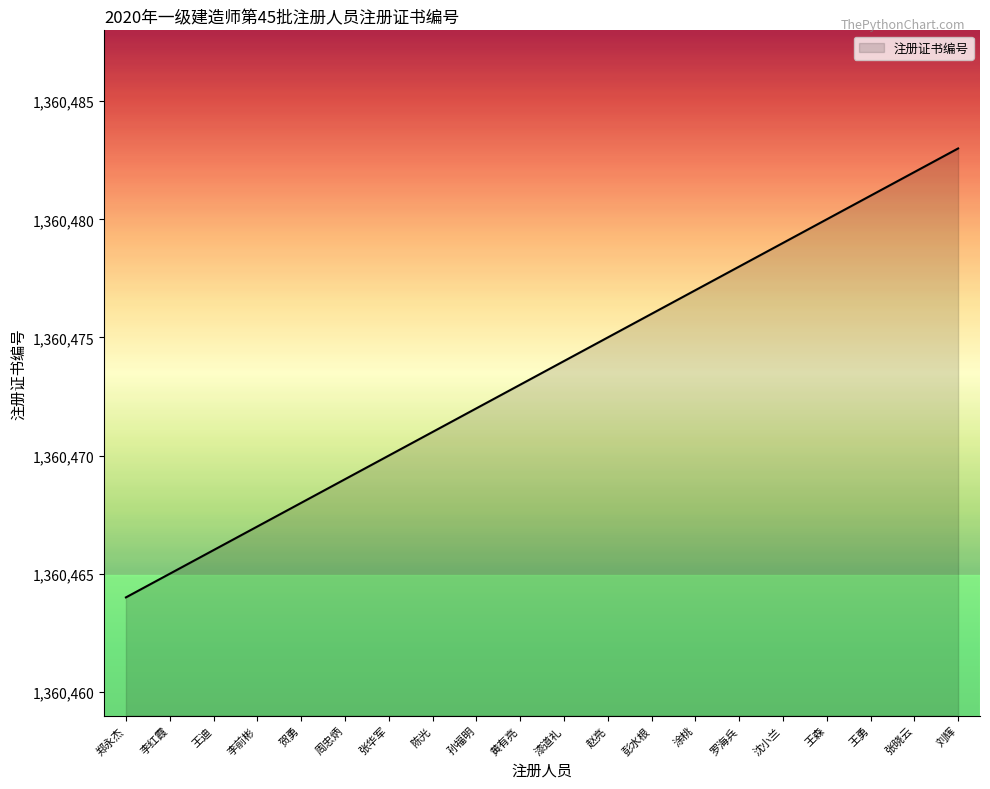

At which category does the chart reach its peak across all series?

刘辉